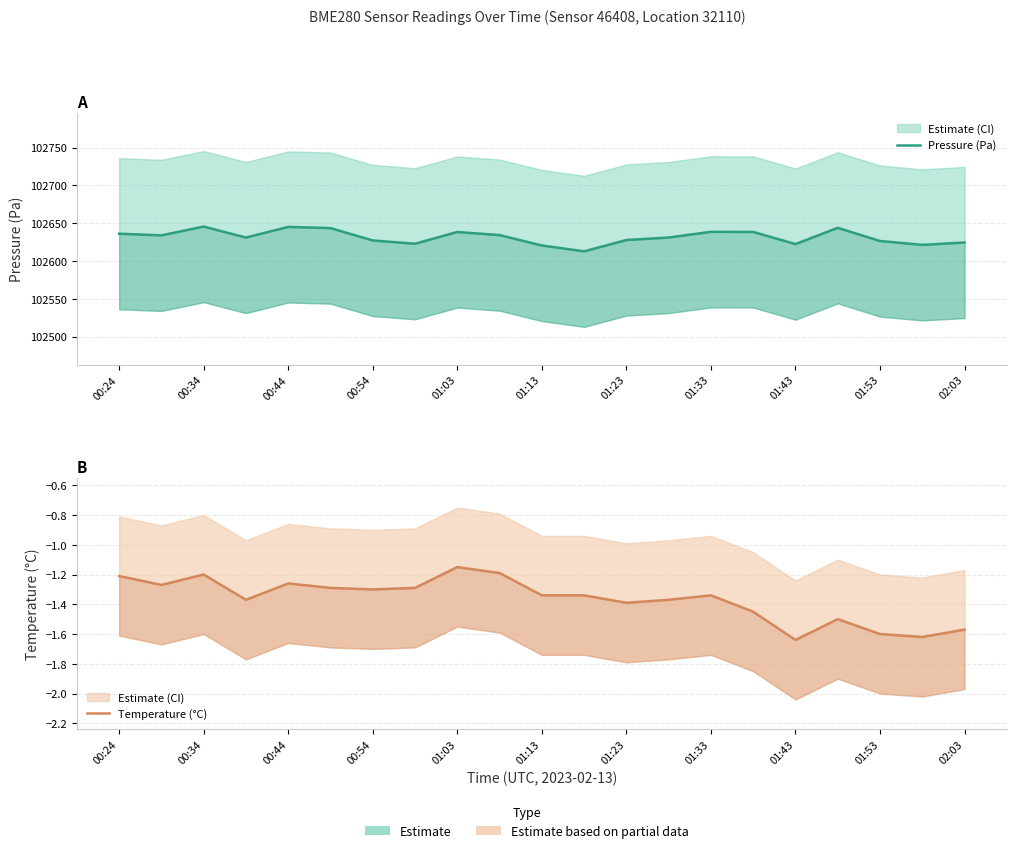

True or false: Temperature (°C) and Pressure (Pa) intersect in this chart.

False